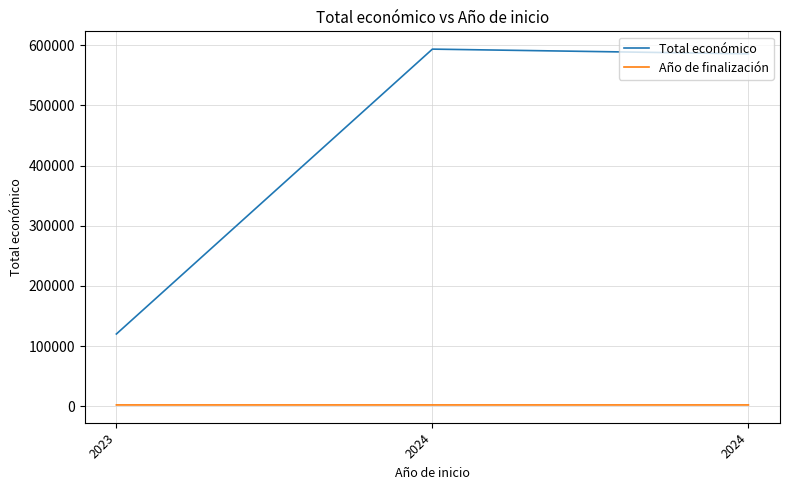

Does the chart display data point markers on the line(s)?

No